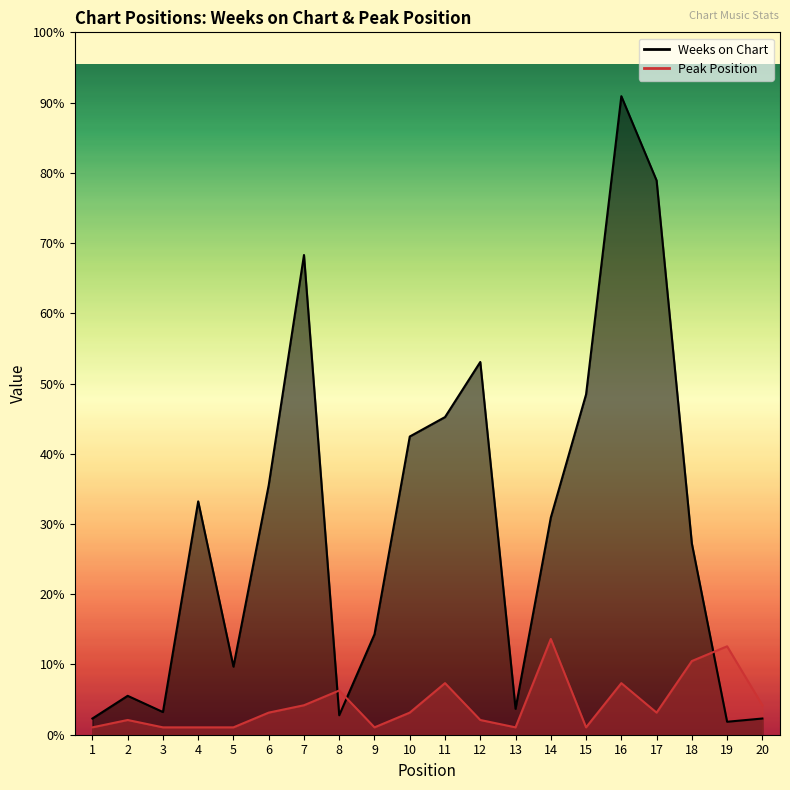

How many lines are shown in the chart?

2